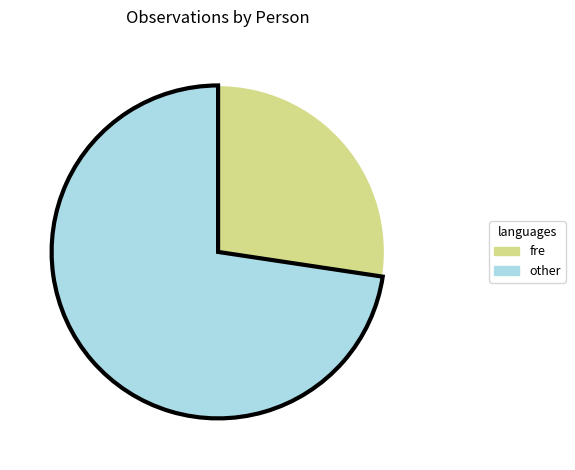

Is there a majority slice in this chart?

Yes